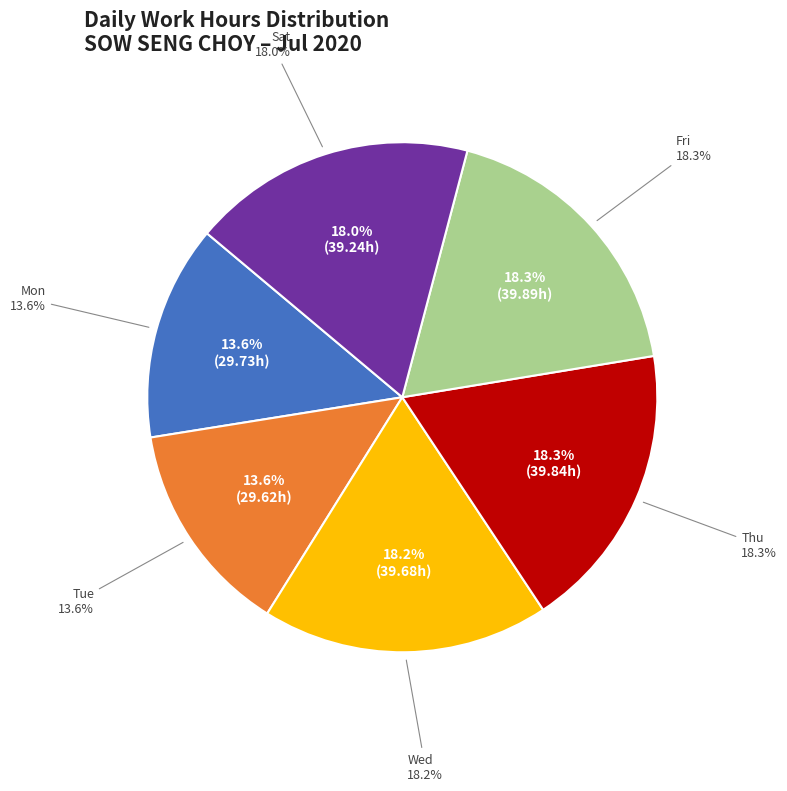

Is it true that 14-Tue is 1% of the pie?

False